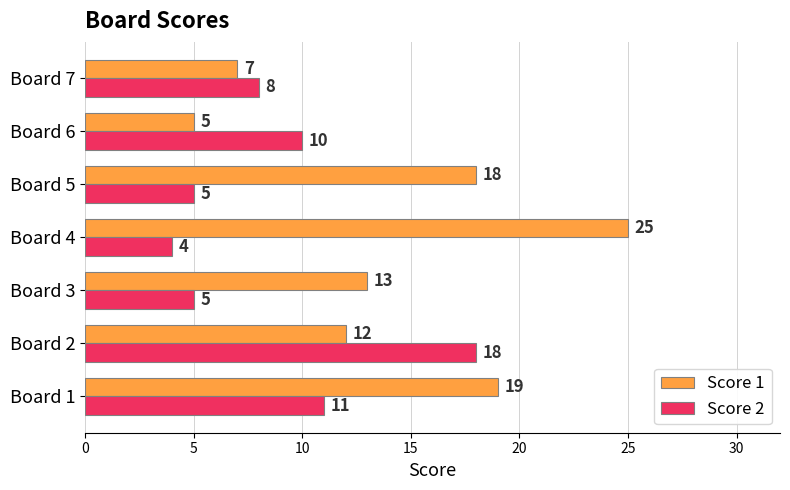

Which series has the largest total across all categories?

Score 1